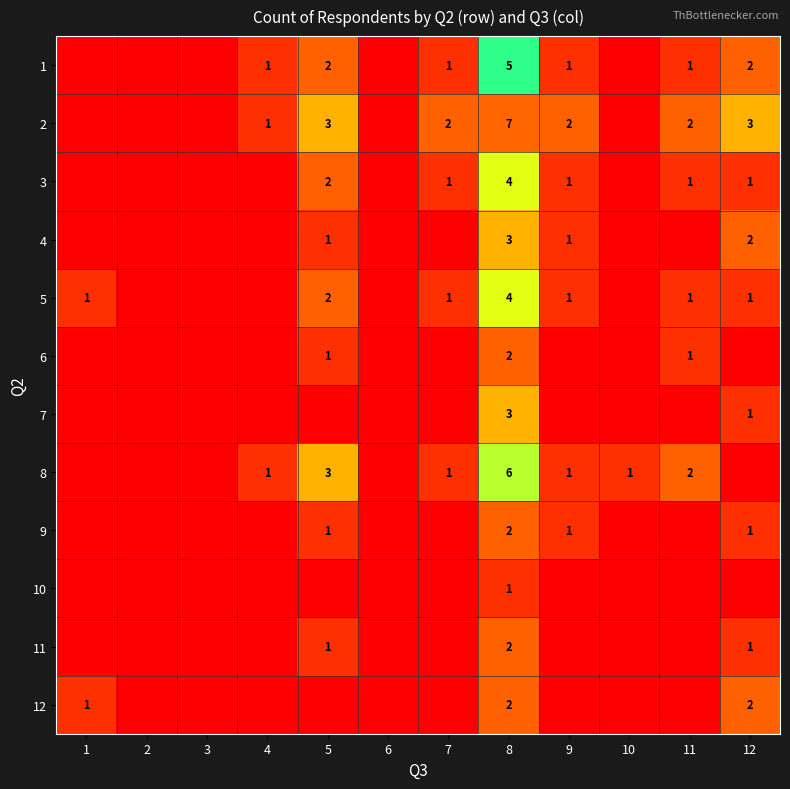

The value of 1 at 5 is 2. True or false?

True